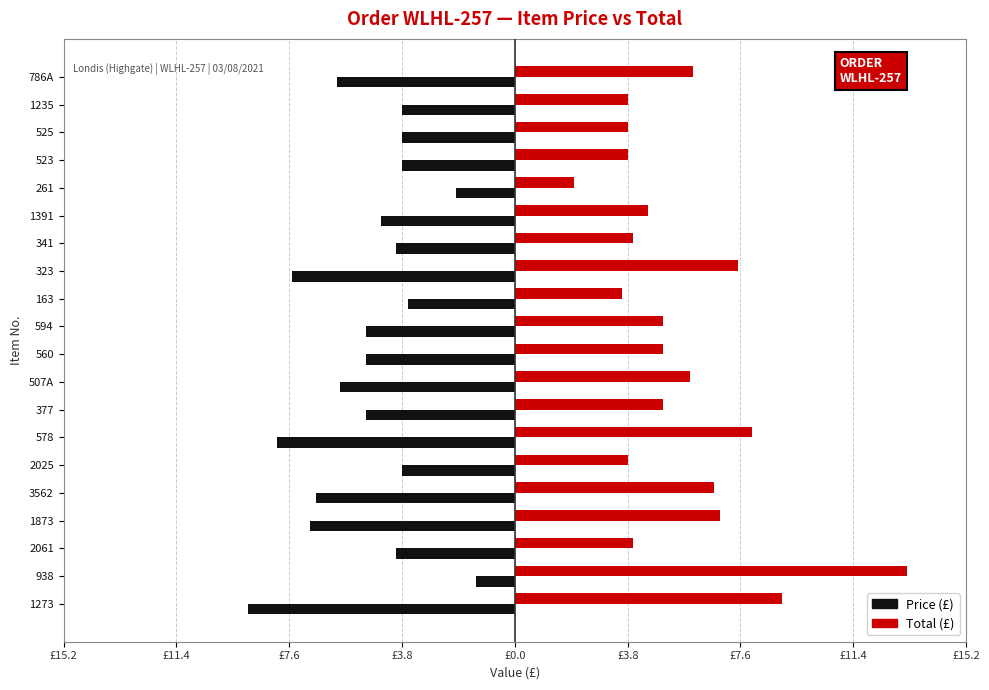

How many groups of bars are there?

20